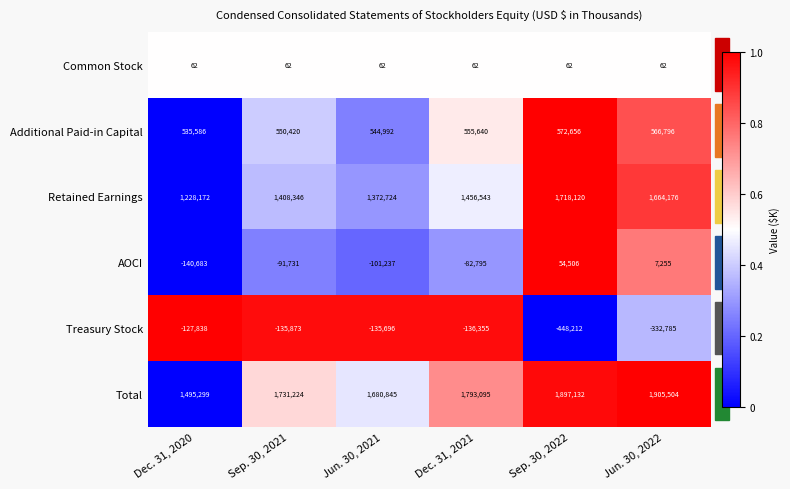

List the series in order of their peak value, lowest first.

Treasury Stock, Common Stock, AOCI, Additional Paid-in Capital, Retained Earnings, Total